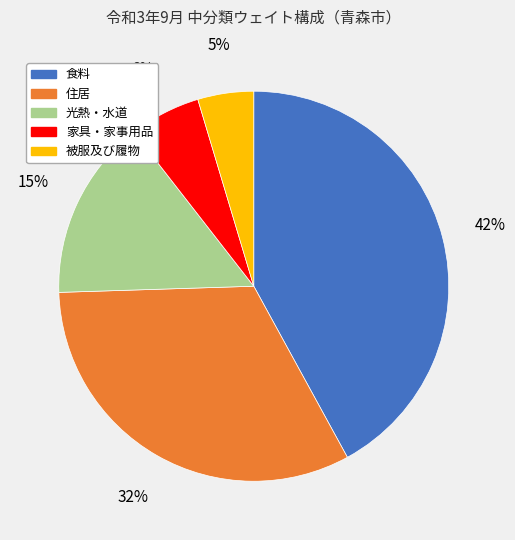

Is there any slice that represents more than half of the pie?

No